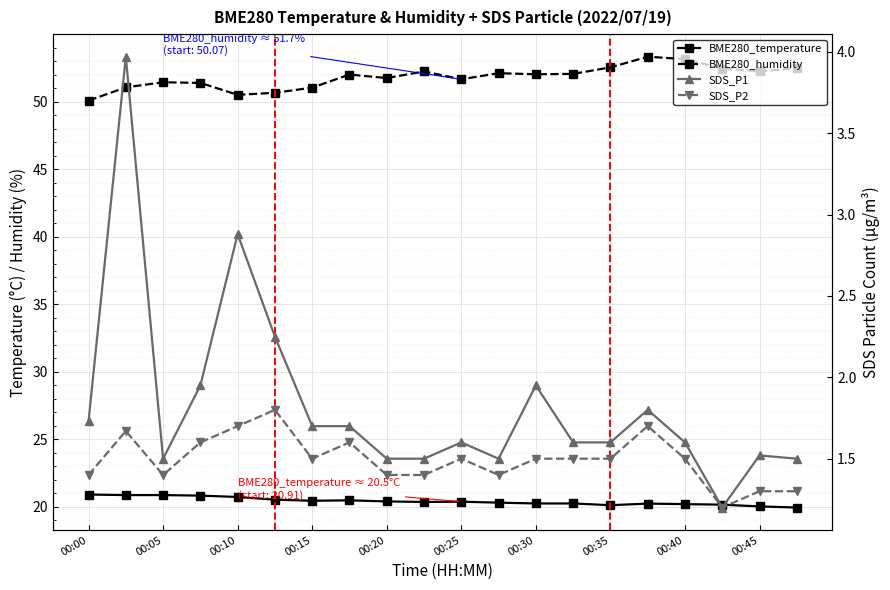

What is the difference between the highest and lowest values at 19?

51.2